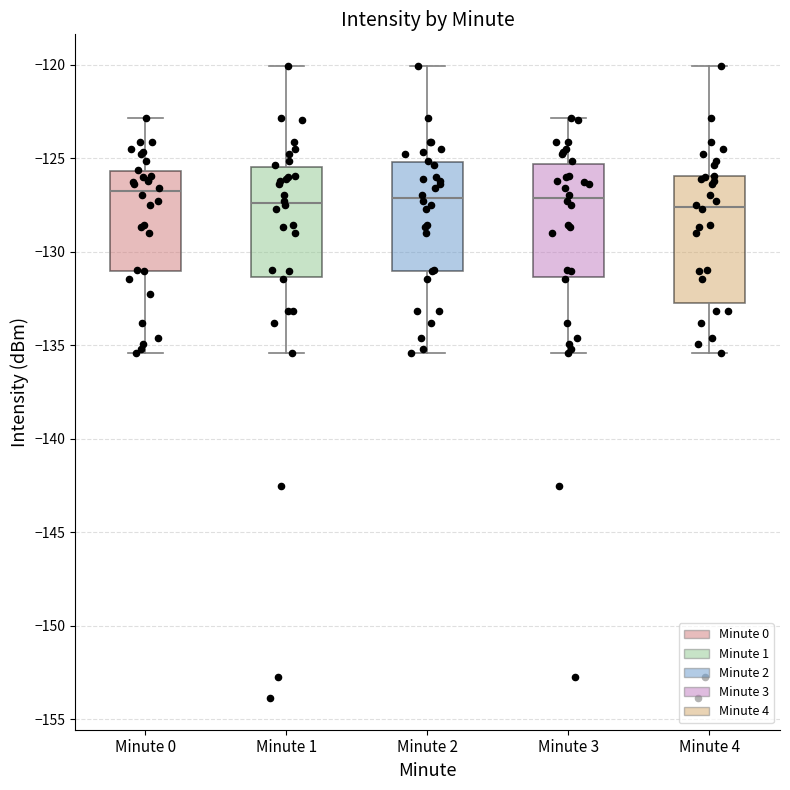

Reading left to right, read every box against the y-axis: the position of its median line, the range the box covers, and the ends of its whiskers. The values are not printed on the chart, so give them approximately, as read against the axis.

Minute 0: median -127.0, box -131.0 to -125.5, whiskers -135.5 to -123.0
Minute 1: median -127.5, box -131.5 to -125.5, whiskers -135.5 to -120.0
Minute 2: median -127.0, box -131.0 to -125.0, whiskers -135.5 to -120.0
Minute 3: median -127.0, box -131.5 to -125.5, whiskers -135.5 to -123.0
Minute 4: median -127.5, box -132.5 to -126.0, whiskers -135.5 to -120.0